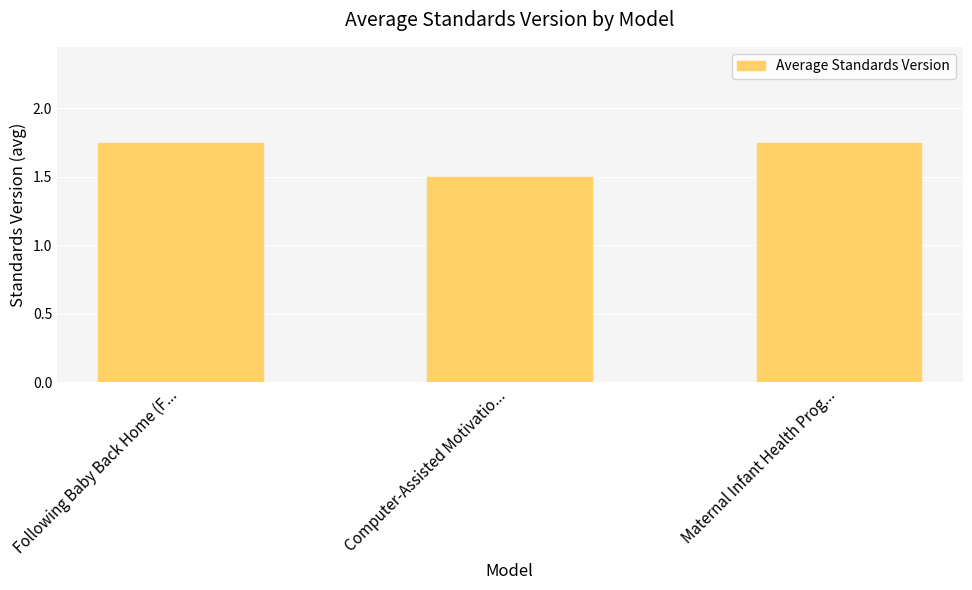

Which category has the lowest value across all series?

Computer-Assisted Motivatio...